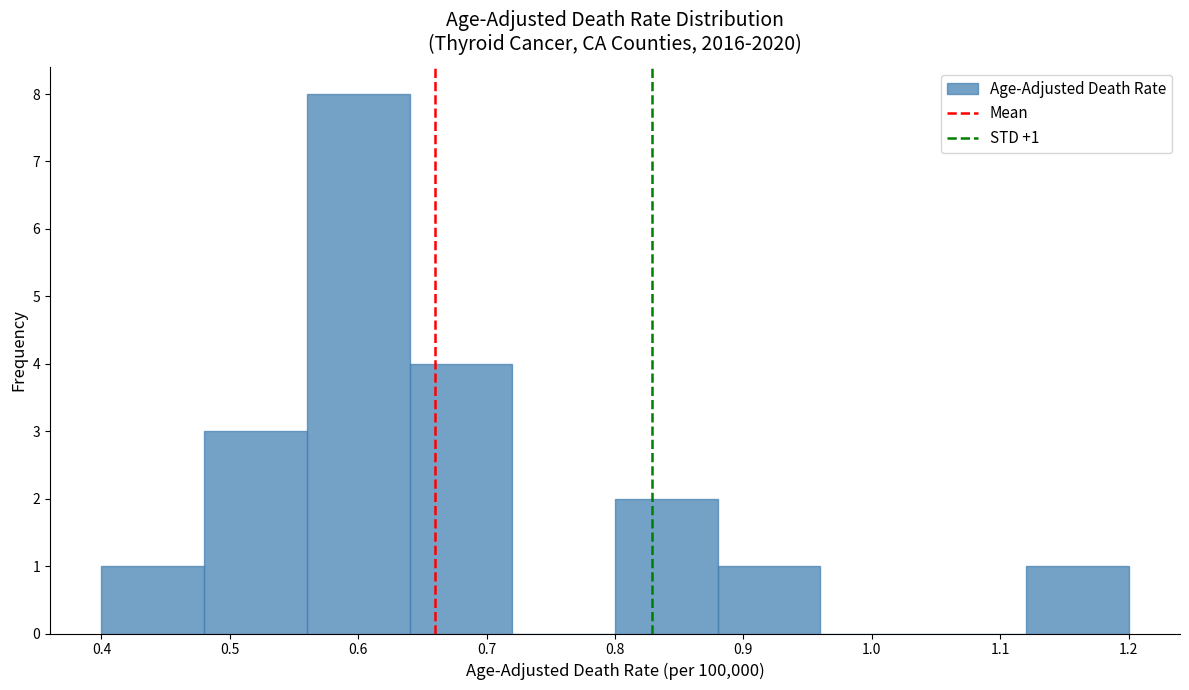

Which range on the x-axis has the tallest bar?

0.56 to 0.64